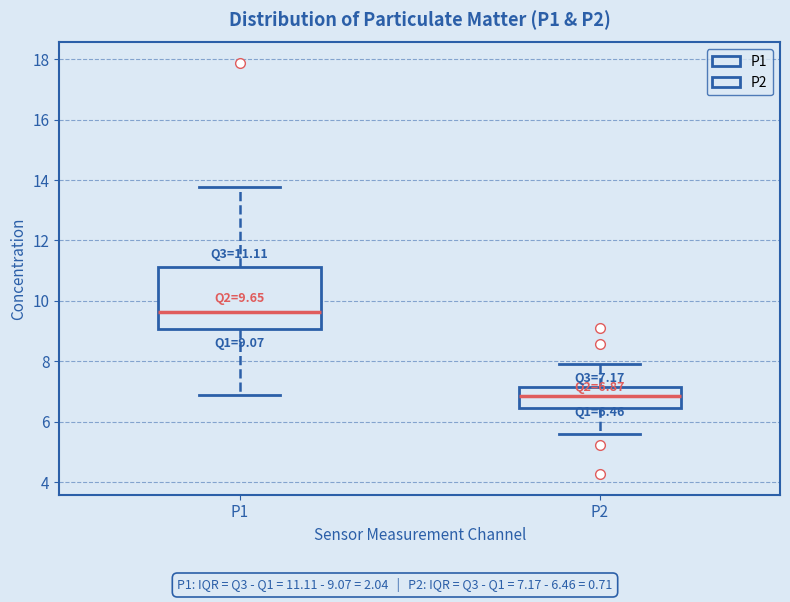

Comparing the boxes themselves (not the whiskers), which one is the tallest?

P1